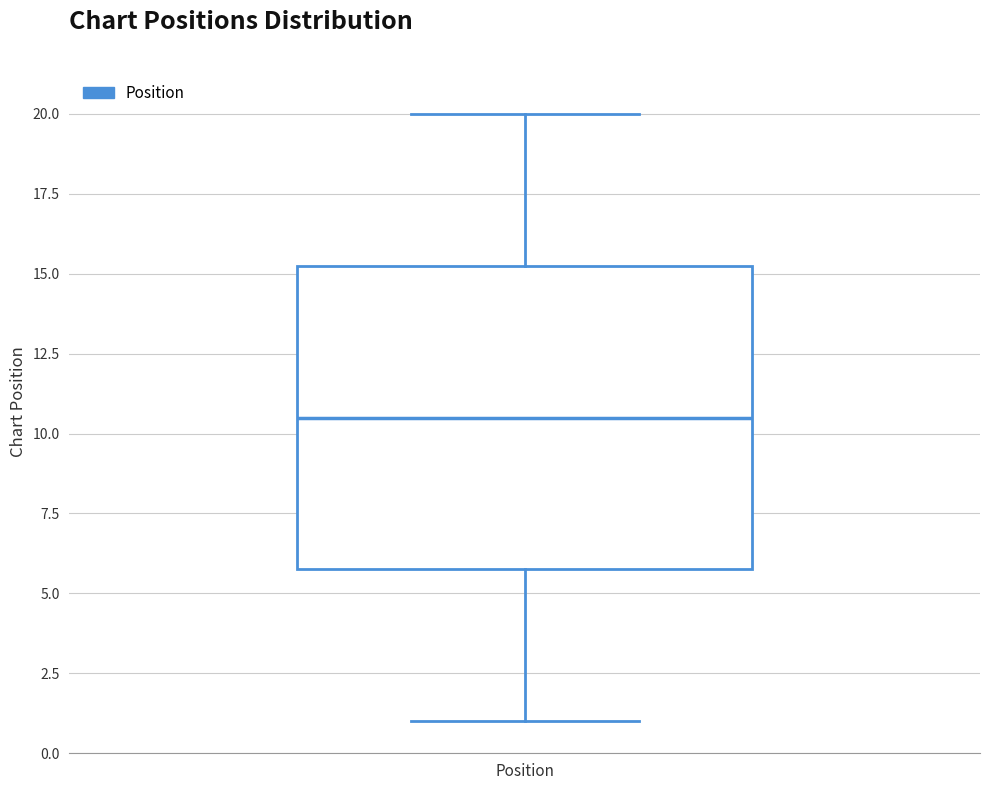

Transcribe this box plot: give where the median line is, the range the box spans, and where the two whiskers end, as read against the y-axis. The values are not printed on the chart, so give them approximately, as read against the axis.

median 10.5, box 6.0 to 15.5, whiskers 1.0 to 20.0